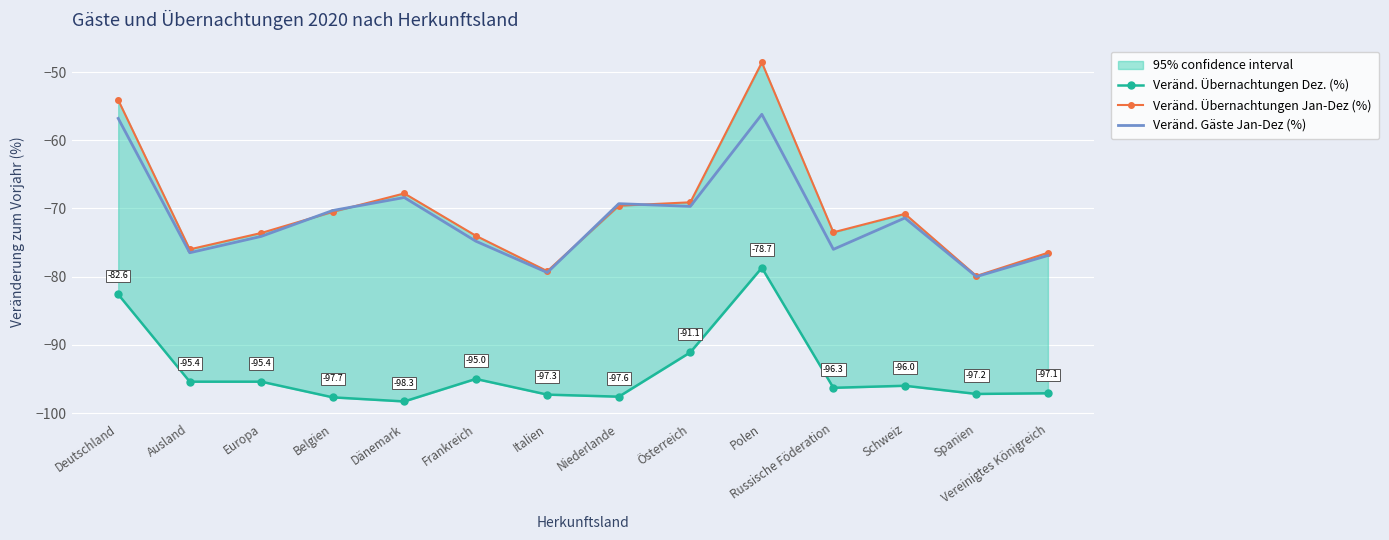

What is the value of the Veränd. Übernachtungen Jan-Dez (%) point at the 3rd from the left?

-73.6